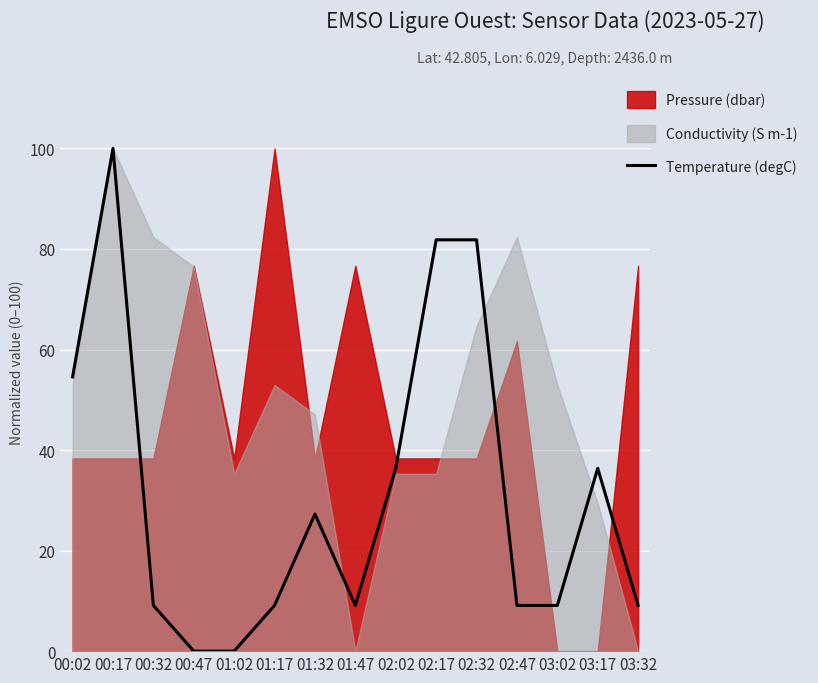

Where is Temperature (degC) nearest to the value 50?

00:02